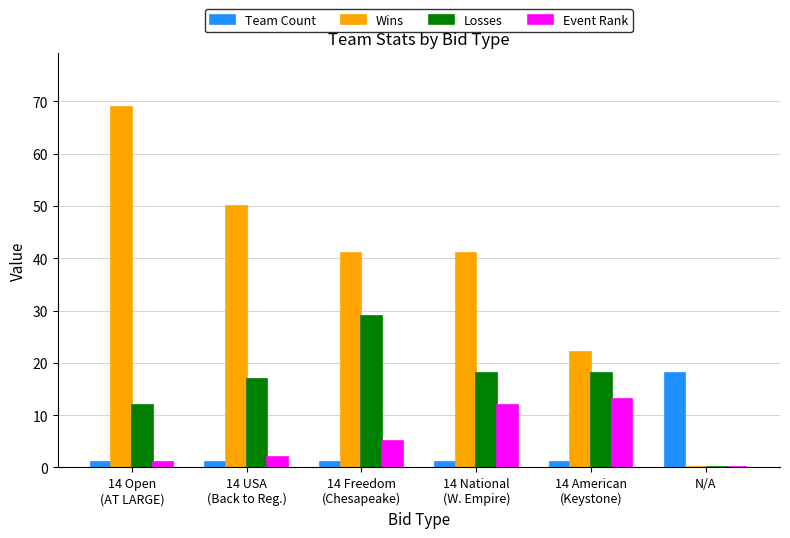

How many series are shown in this chart?

4